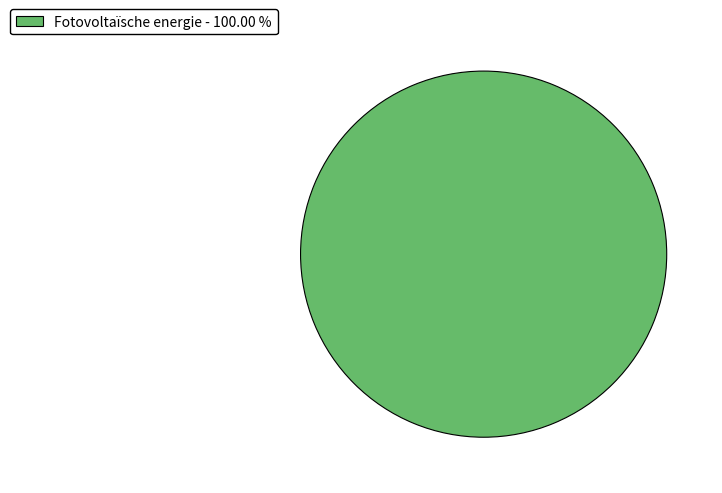

Rank the categories by value from lowest to highest.

Fotovoltaïsche energie - 100.00 %